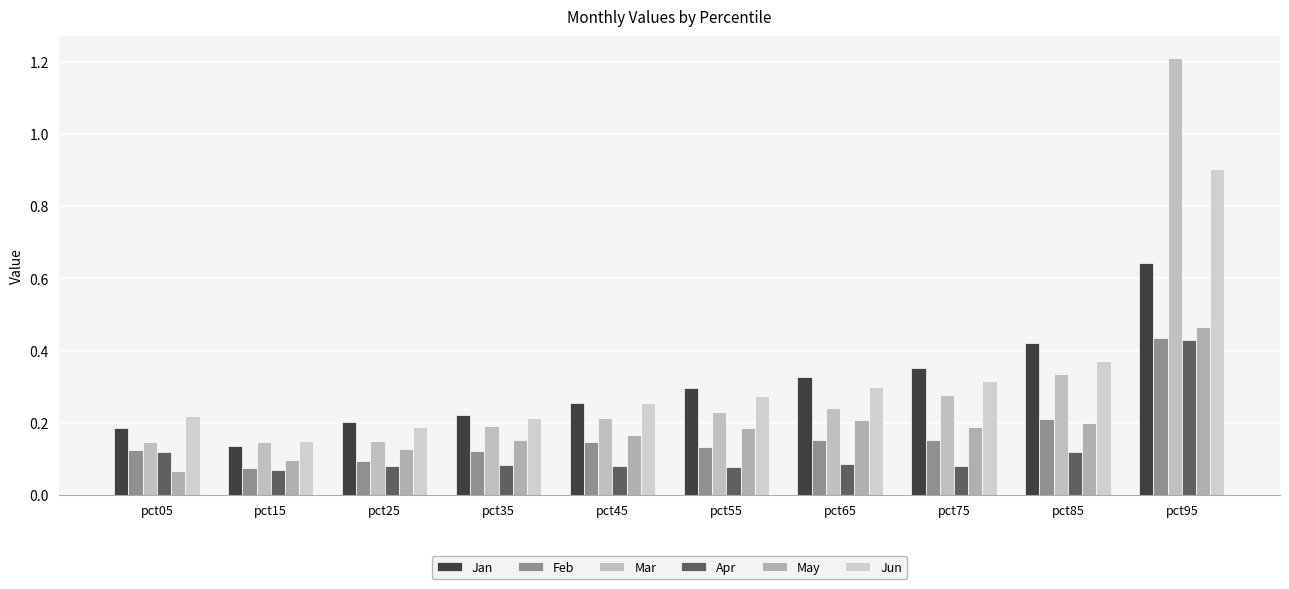

How many data points does each series have?

10